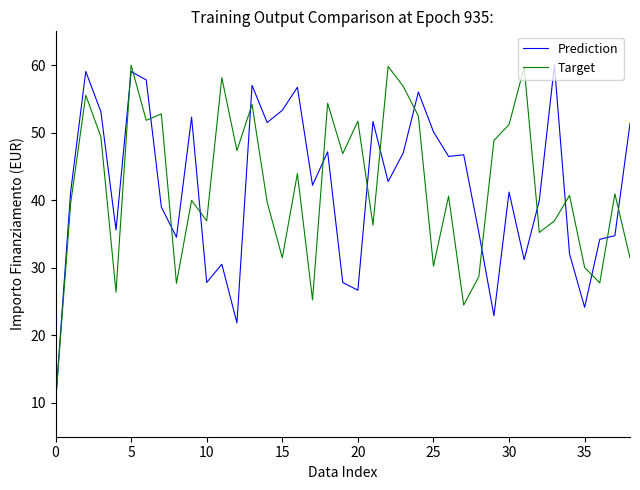

What is the smallest value displayed?

10.0